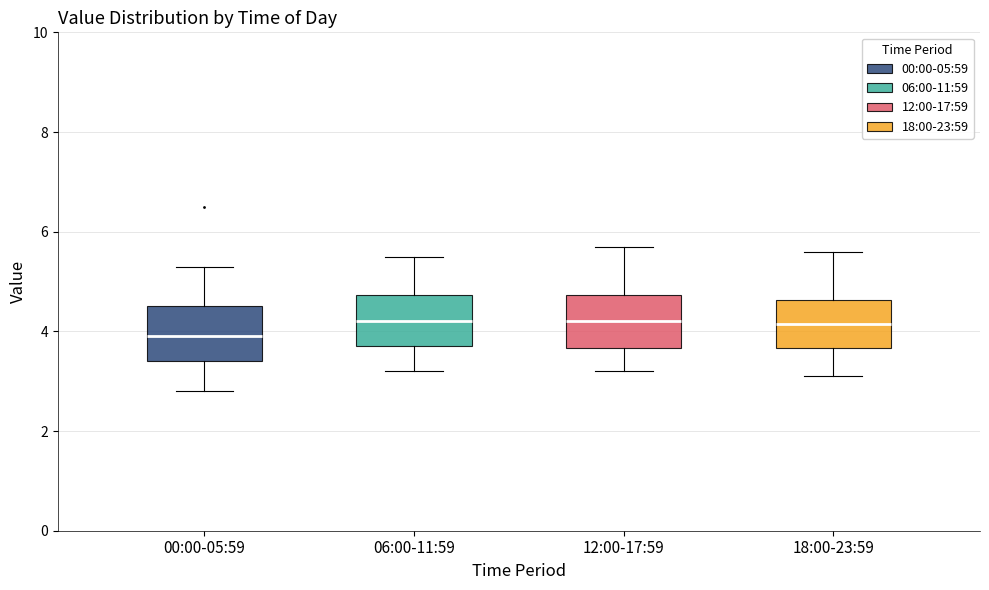

Which box's median line is the lowest?

00:00-05:59